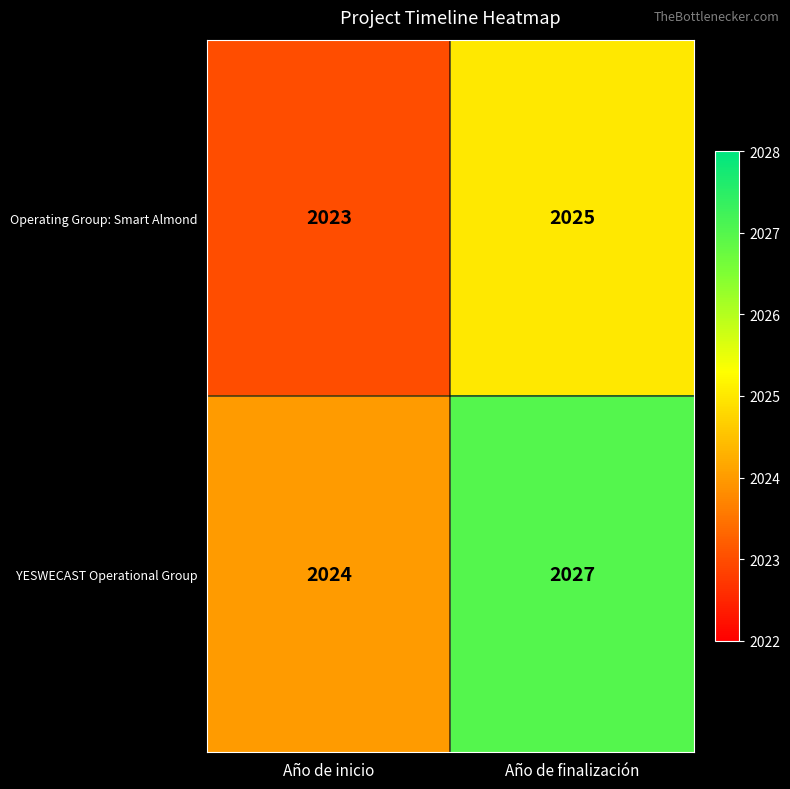

Reading left to right, extract all data points from this chart.

Operating Group: Smart Almond: 2023	2025
YESWECAST Operational Group: 2024	2027